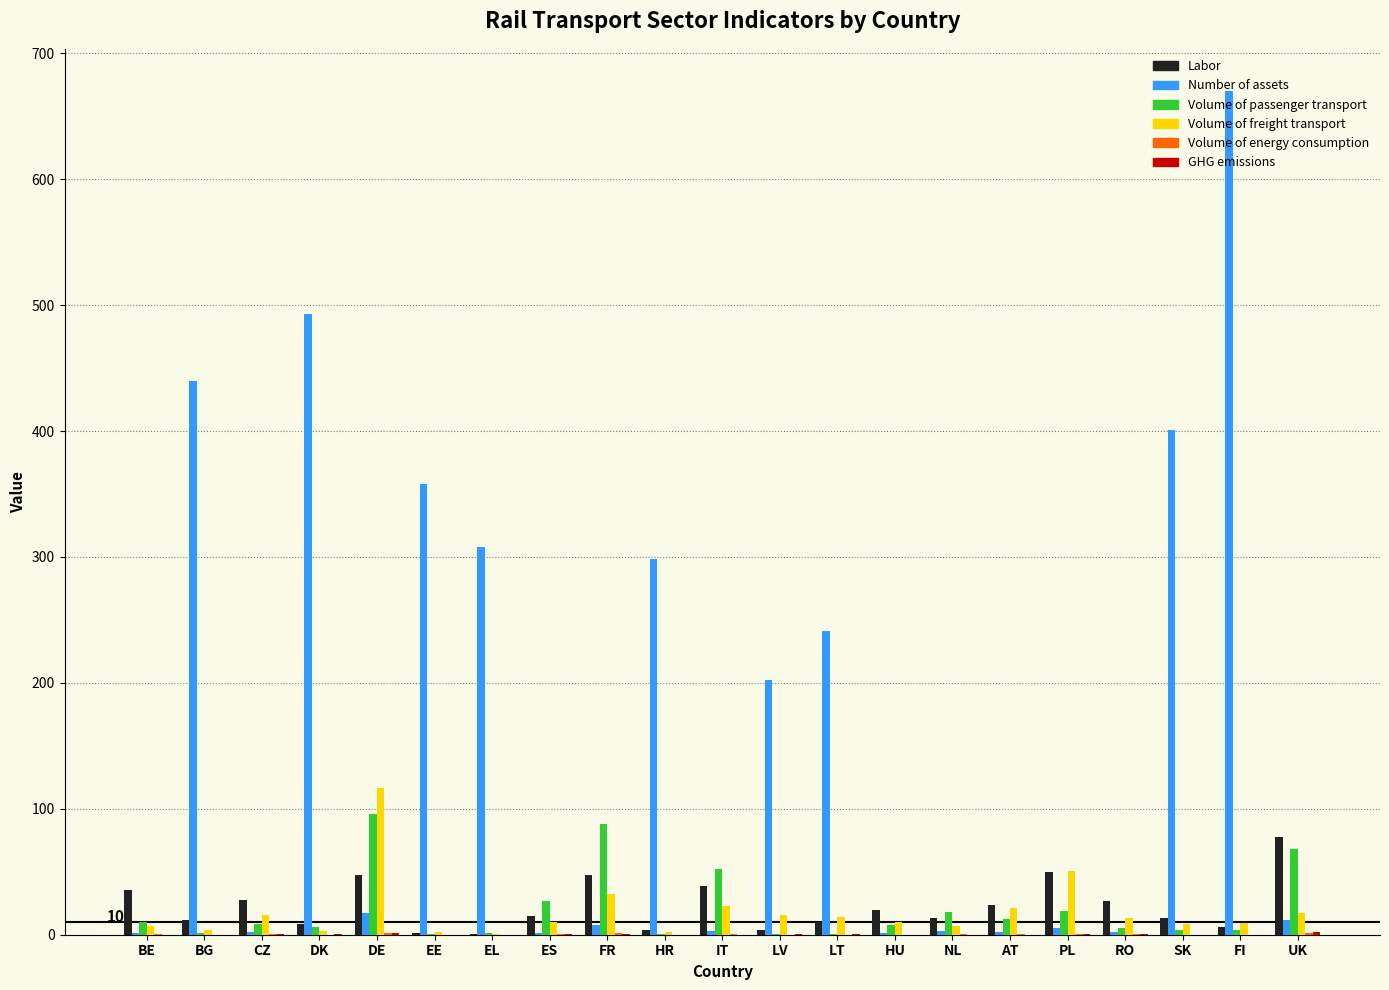

What is the greatest value displayed?

670.0